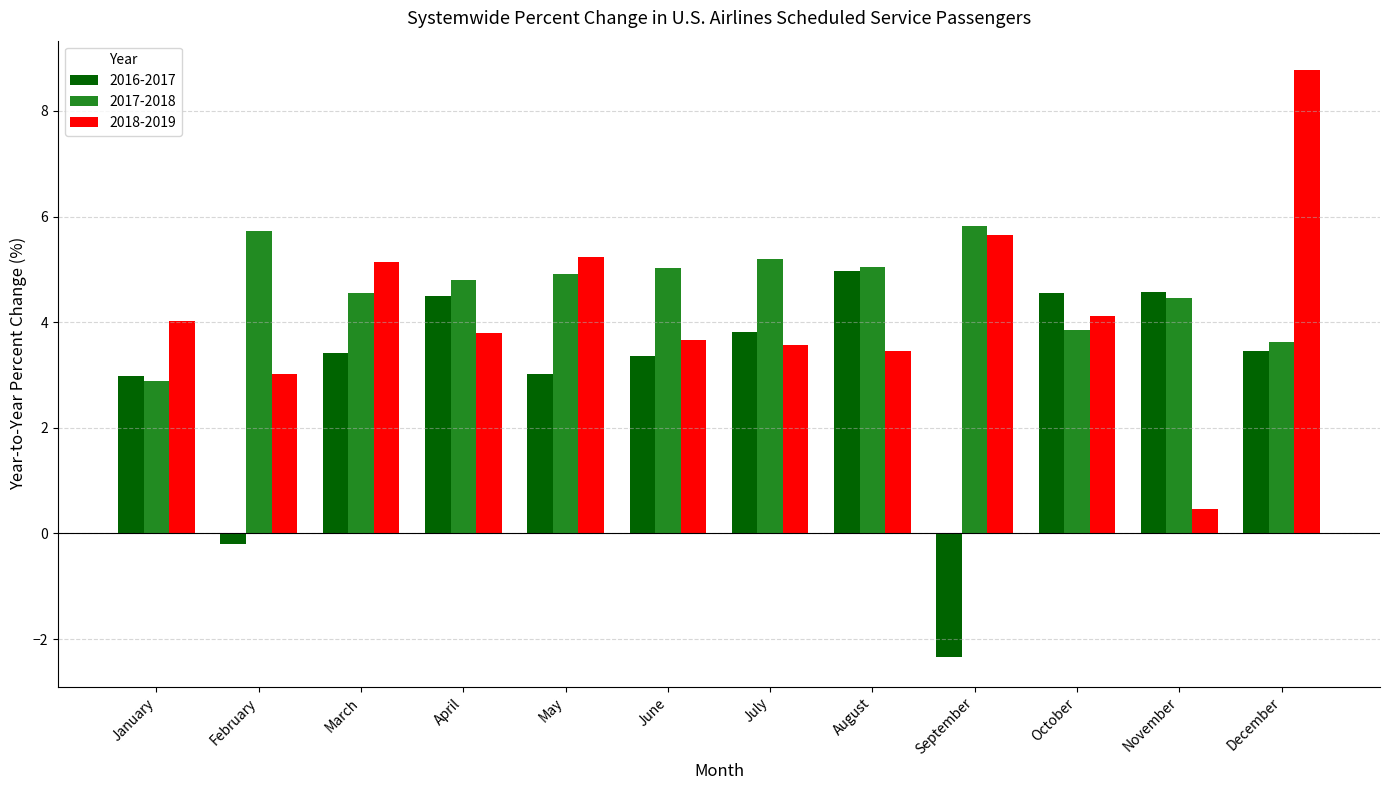

Which series has the widest spread of values?

2018-2019